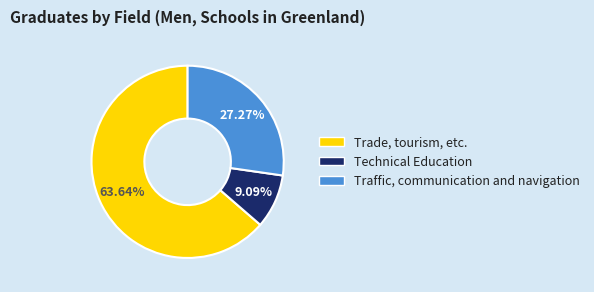

To the nearest percent, what is the average slice percentage?

33%